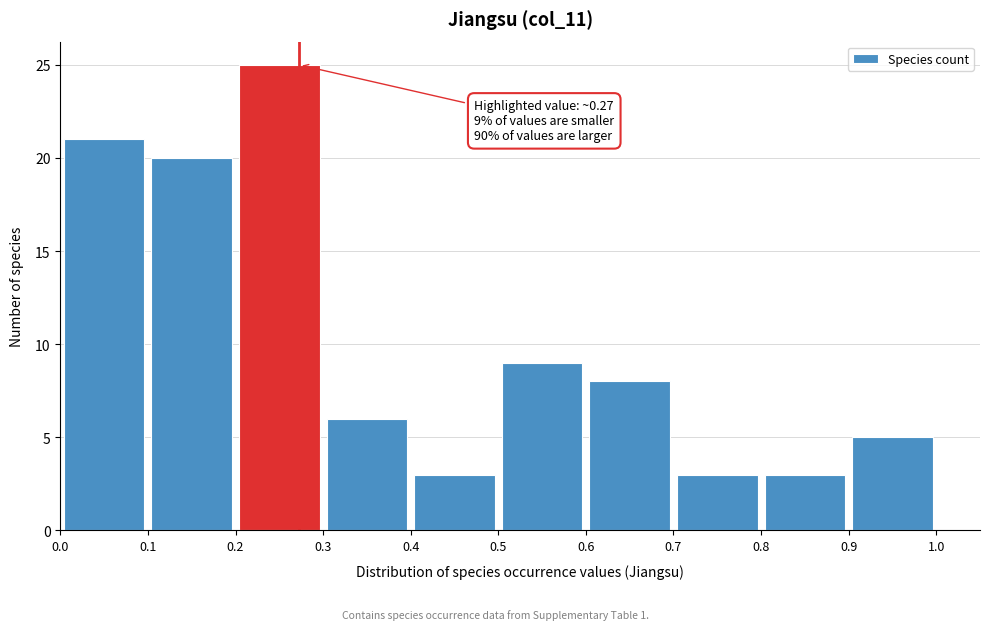

Over which range of the x-axis is the bar tallest?

0.2 to 0.3